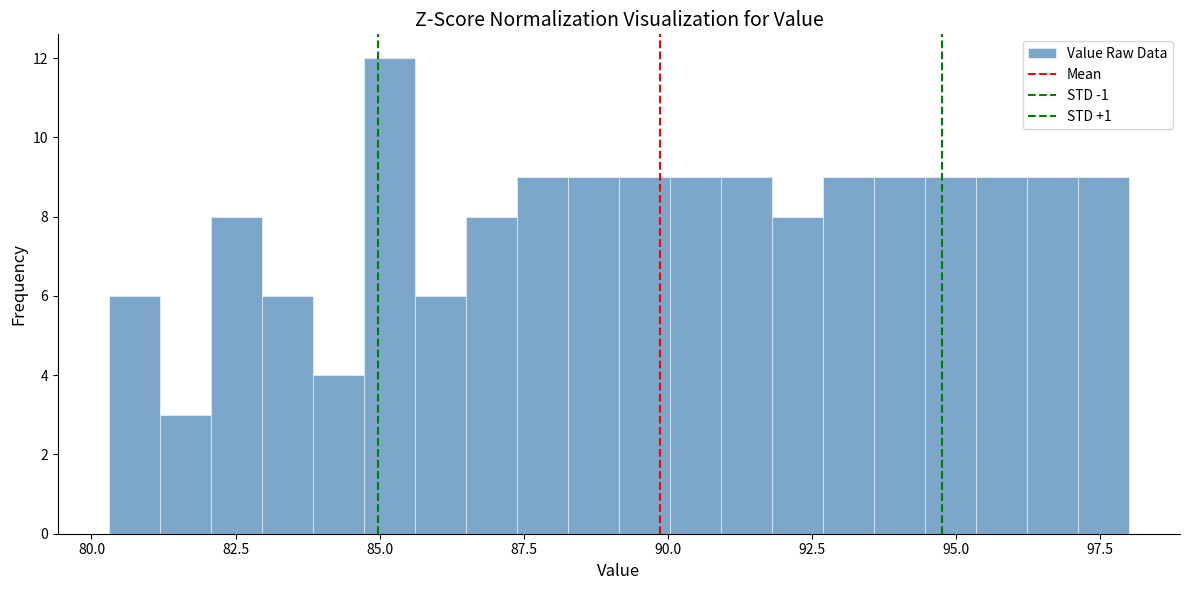

Around what value on the x-axis is the tallest bar? Give the approximate position of its centre, as read against the axis.

85.0